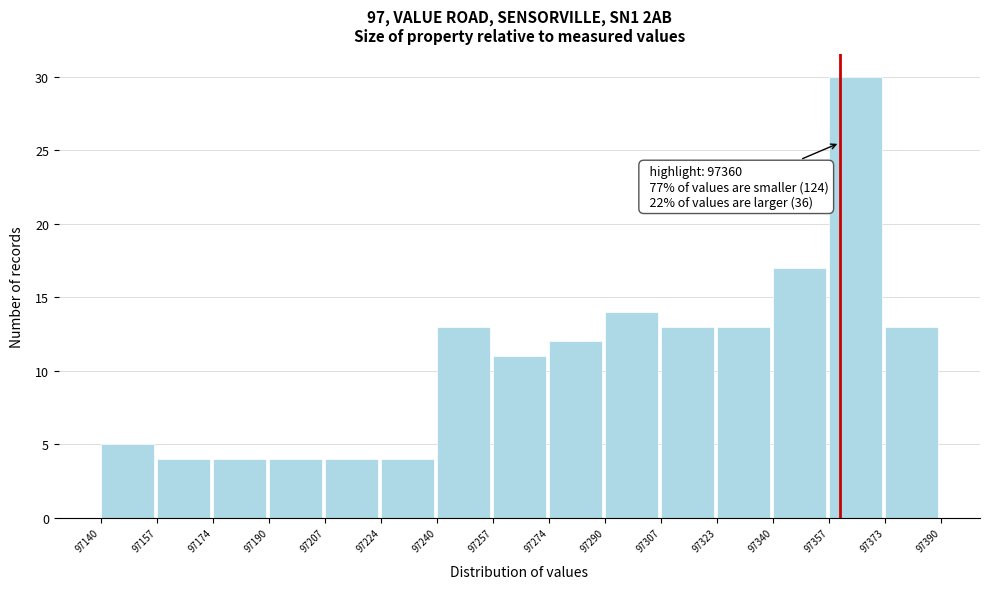

Over which range of the x-axis is the bar tallest?

97357 to 97373